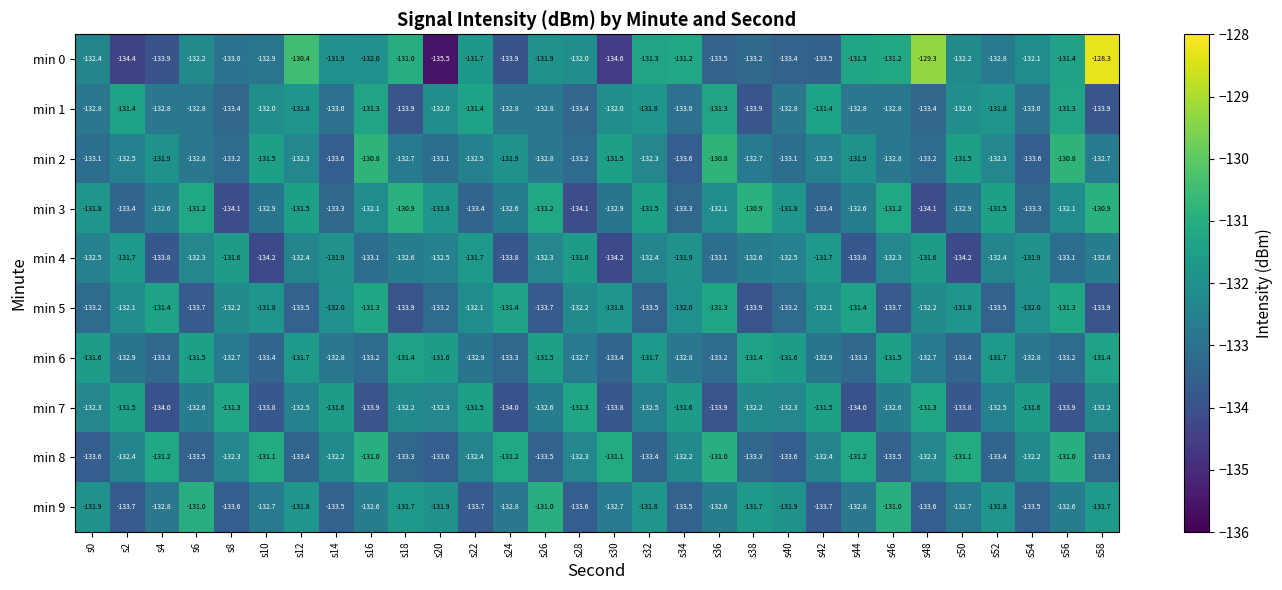

Which series changed the most between s8 and s28?

min 0